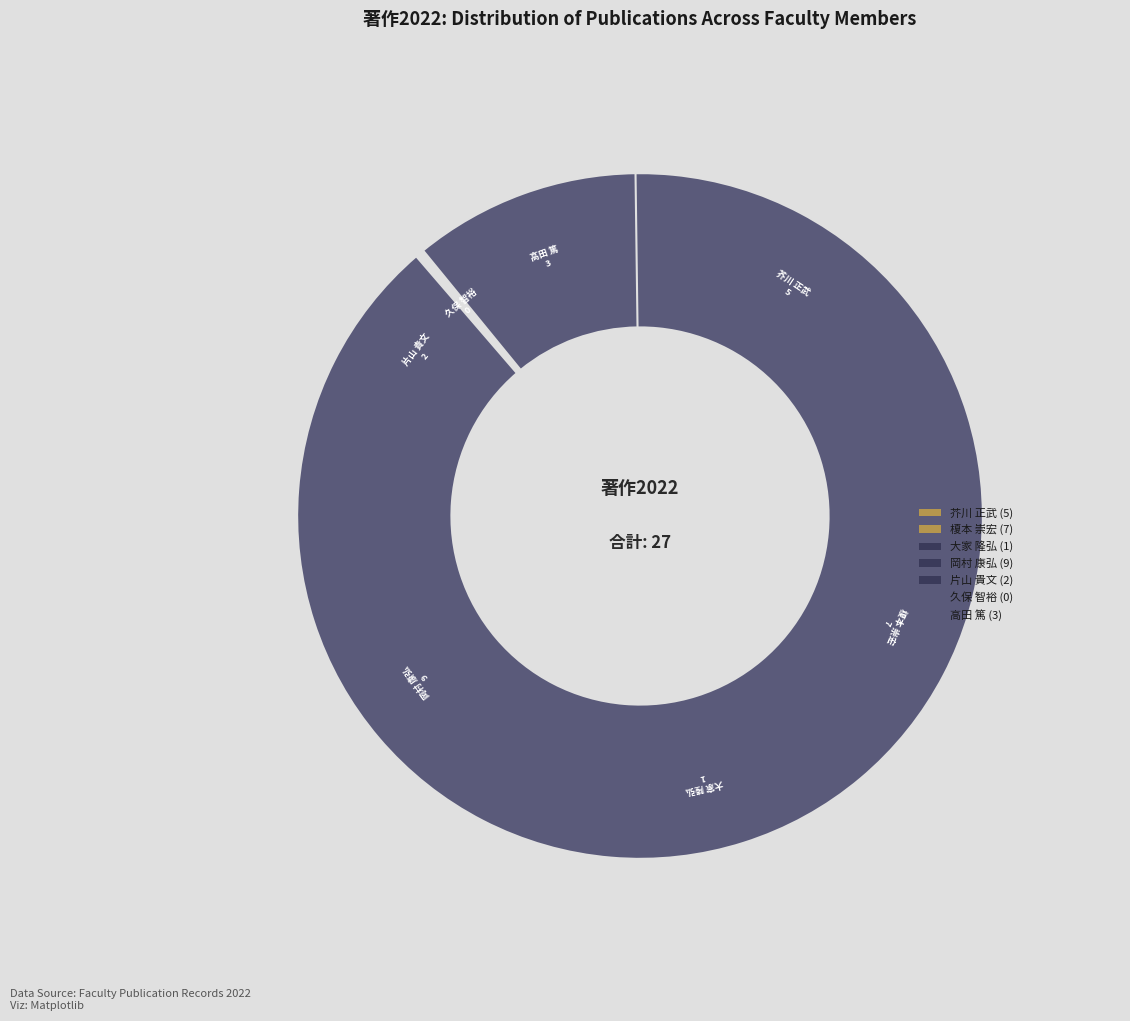

What is the change in value from 大家 隆弘 to 片山 貴文?

+1